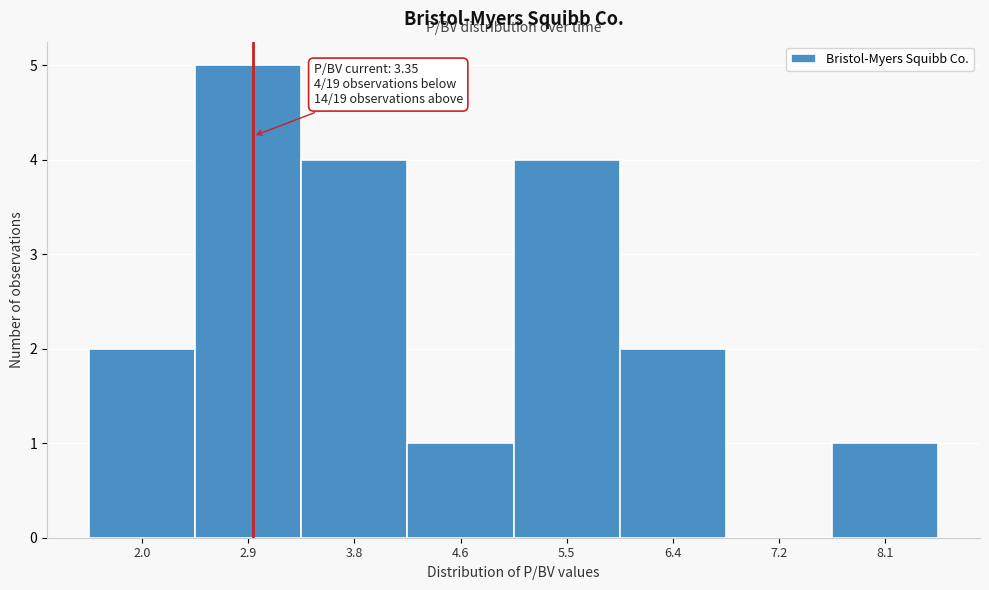

Reading right to left, transcribe all the data shown in this chart.

8.1=1	7.2=0	6.4=2	5.5=4	4.6=1	3.8=4	2.9=5	2.0=2